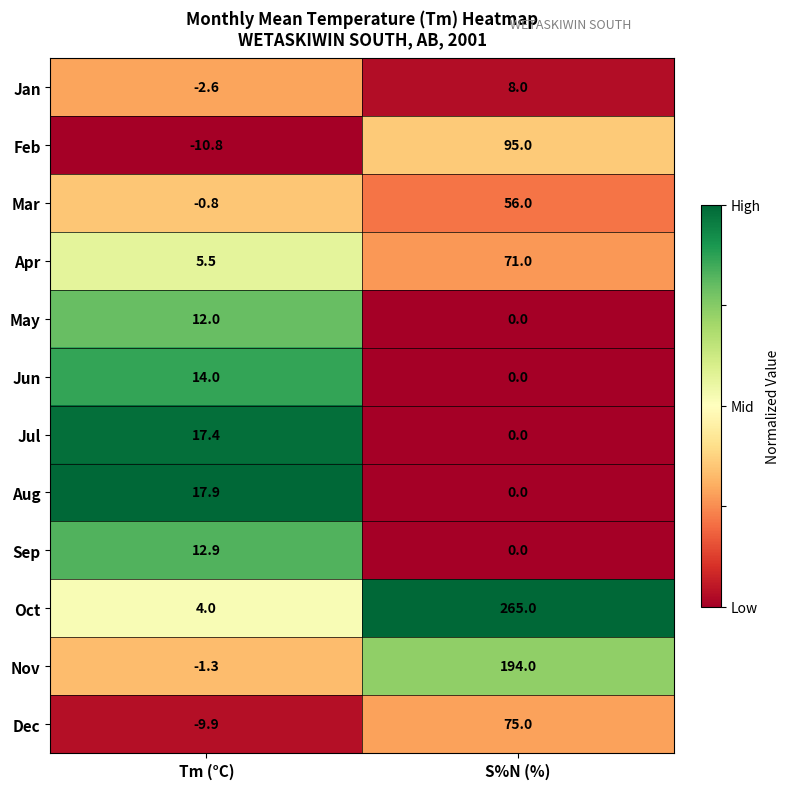

What is the greatest value displayed?

265.0